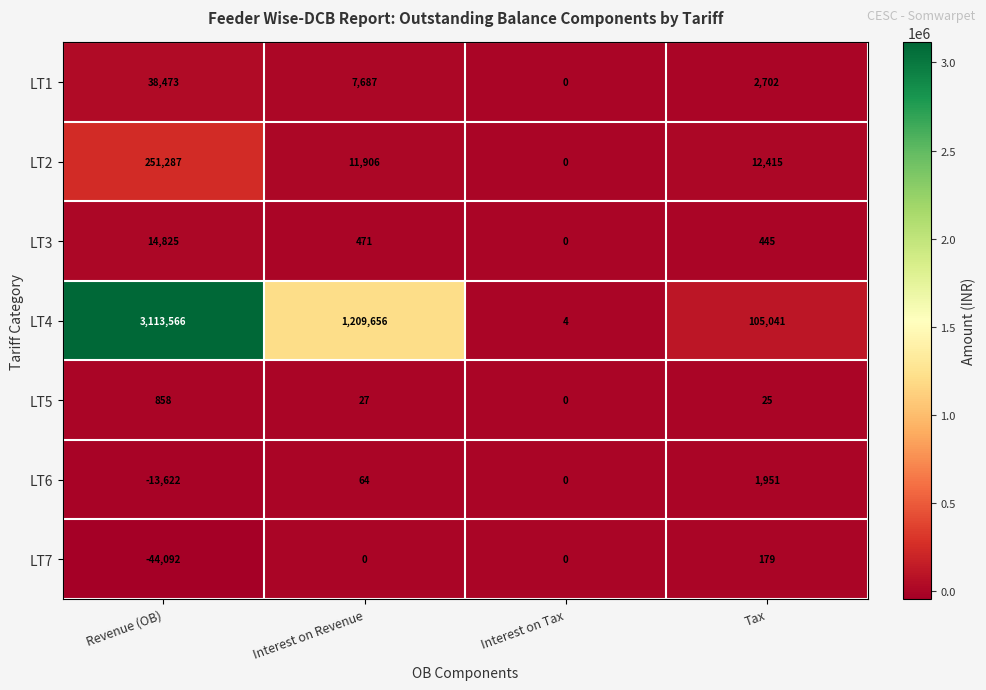

What is the spread (max minus min) of values at Interest on Tax?

4